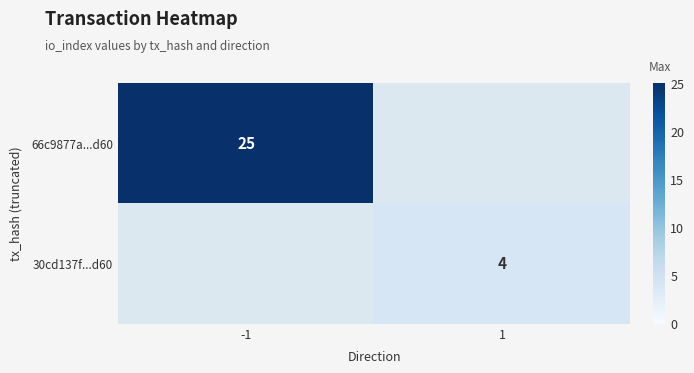

The 66c9877a...d60 series shows 25 at -1. True or false?

True